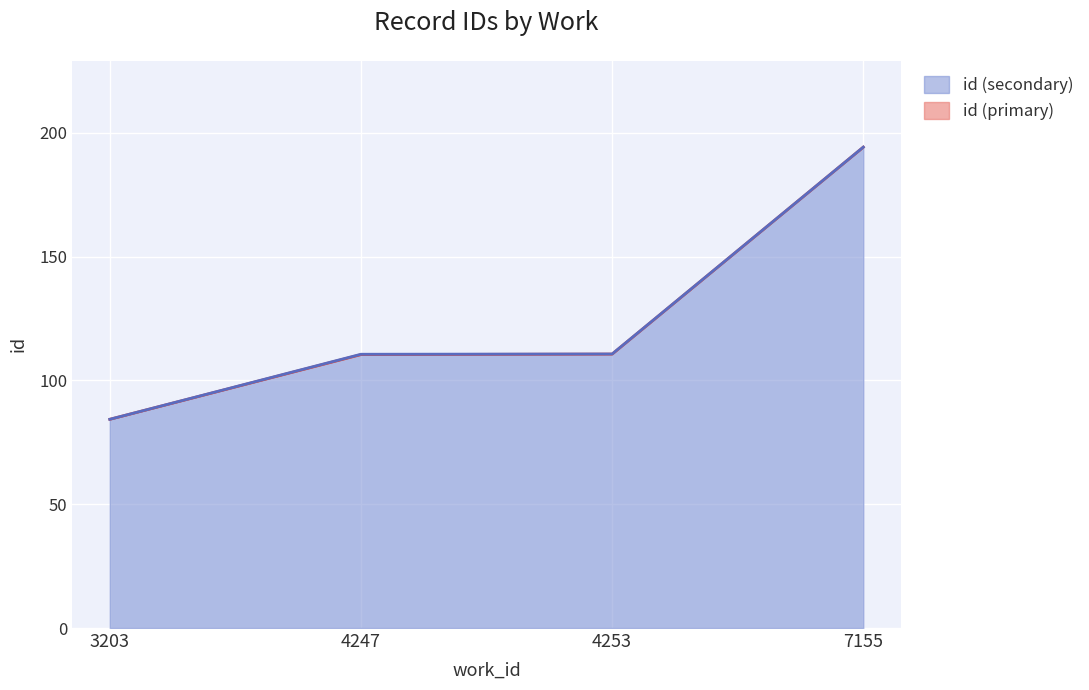

What is the value of the id (secondary) point at the 4th from the left?

194.2